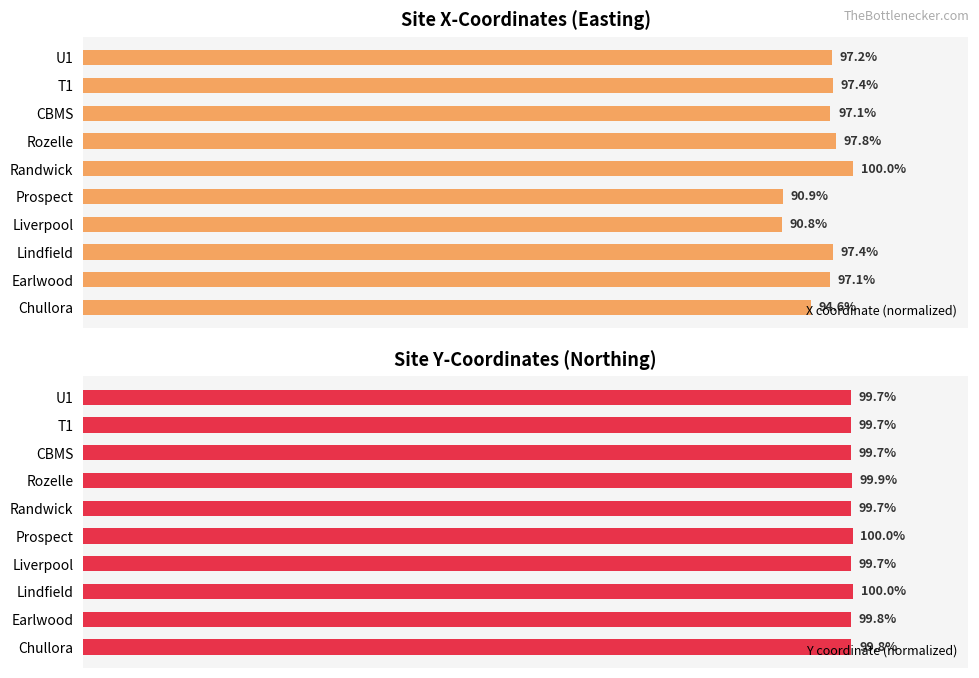

The X coordinate (normalized) series shows 162.2 at Chullora. True or false?

False